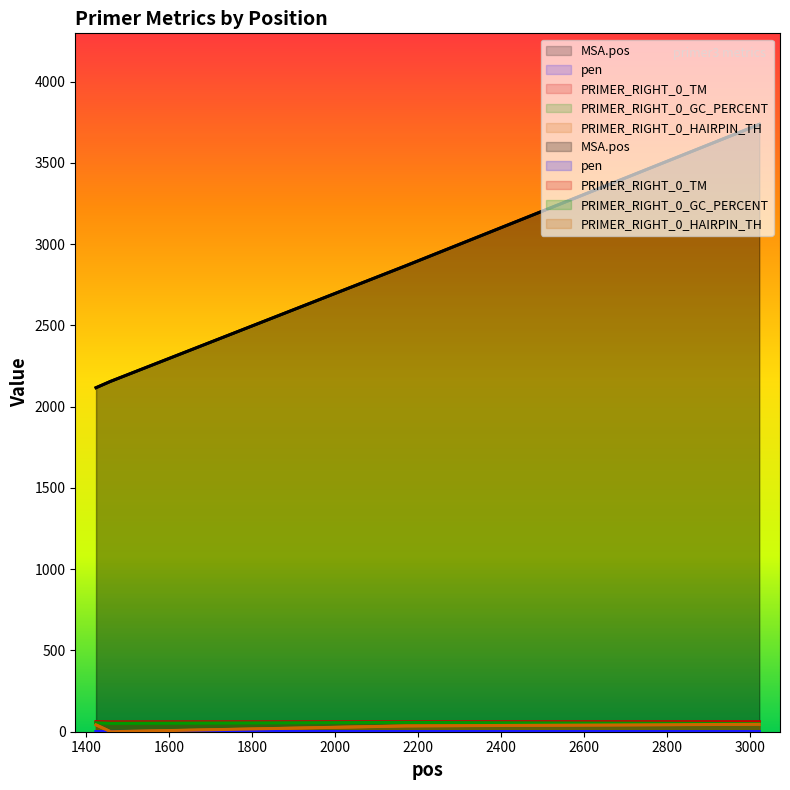

True or false: PRIMER_RIGHT_0_GC_PERCENT has a value of 90.0 at 2169.

False